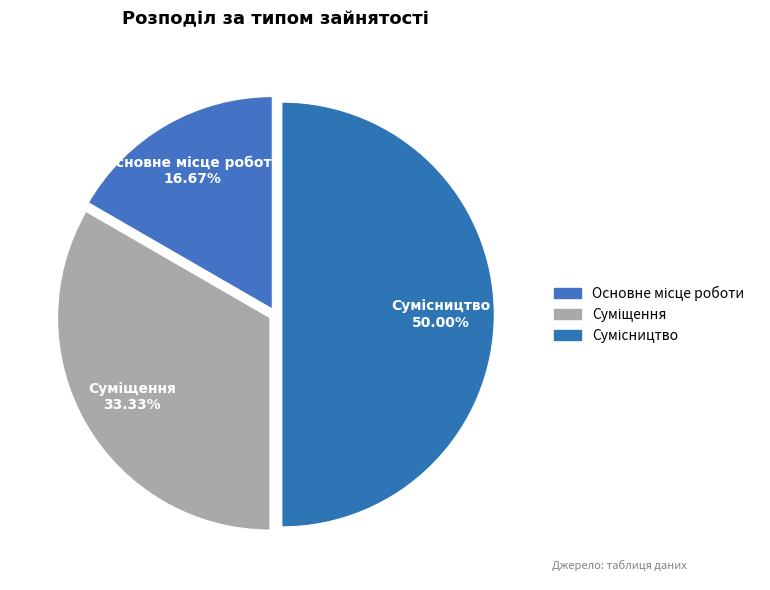

Count the number of slices in the pie.

3